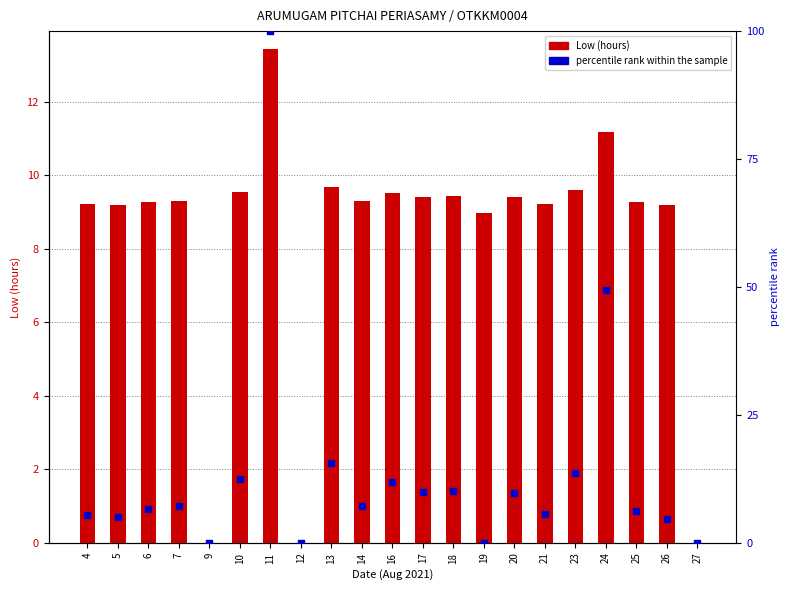

What are all the series names shown in the legend?

Low (hours), percentile rank within the sample